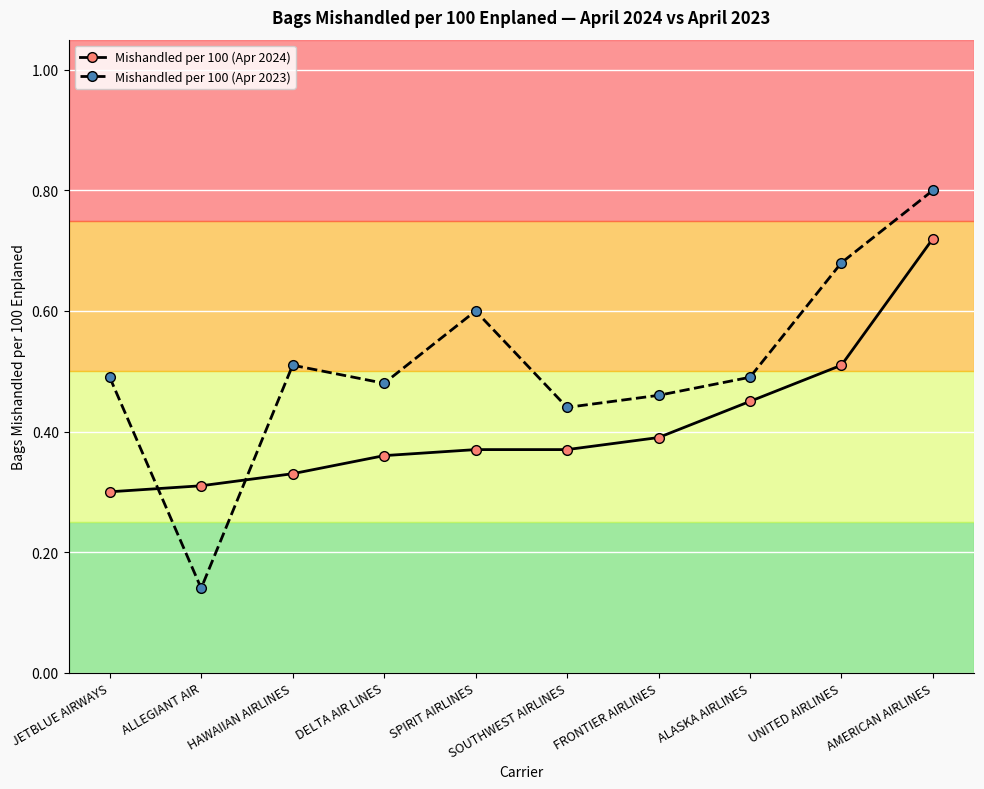

True or false: Mishandled per 100 (Apr 2023) and Mishandled per 100 (Apr 2024) intersect in this chart.

True